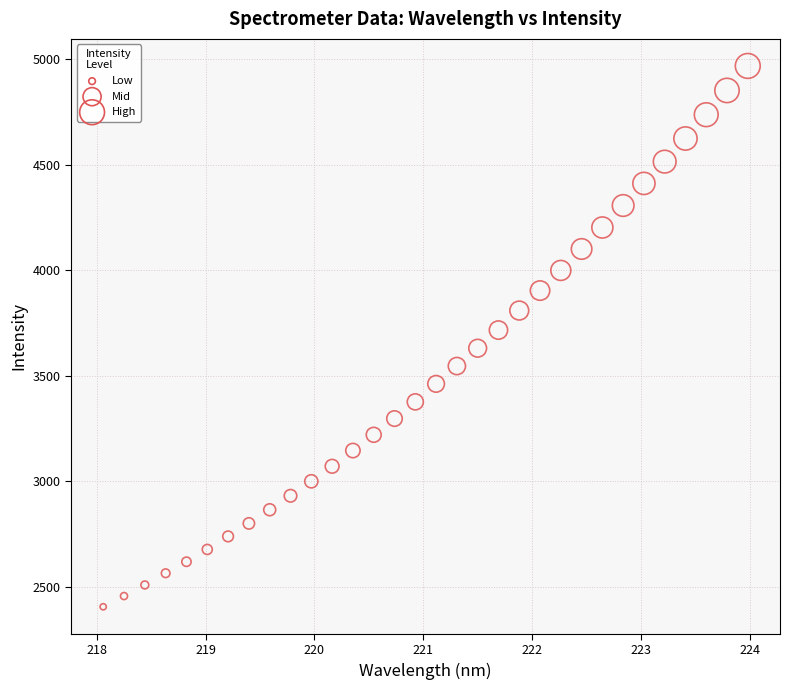

What is the range of Y values (max minus min)?

2562.4